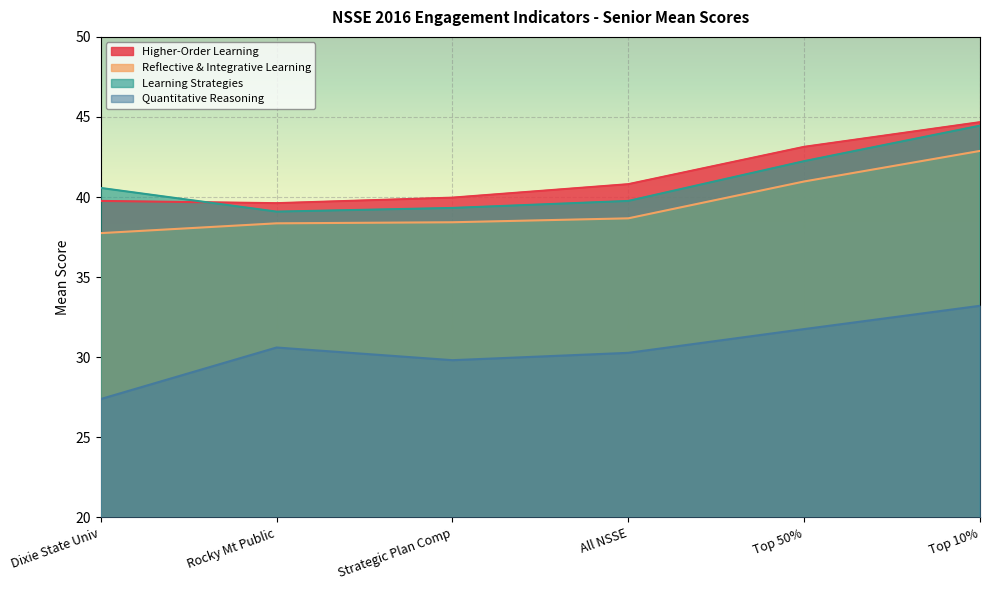

At which label does Reflective & Integrative Learning first exceed 38?

Rocky Mt Public